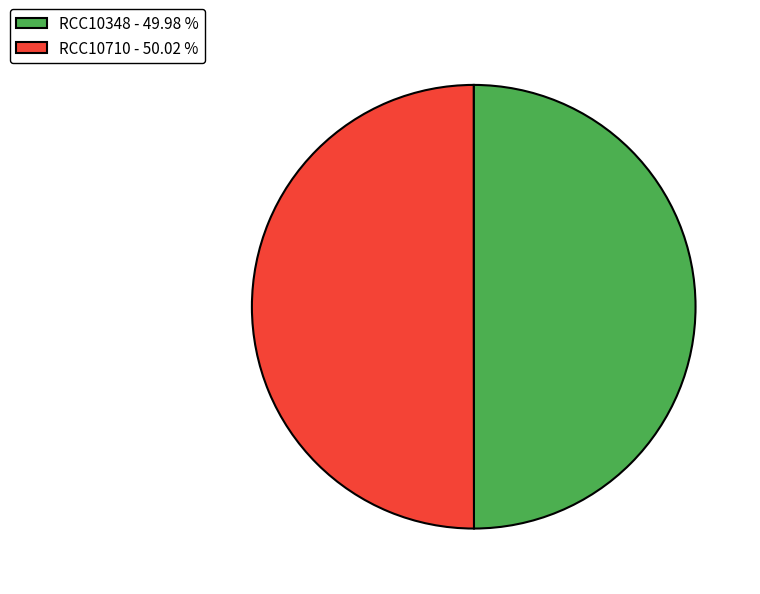

Approximately how many times larger is the value at RCC10348 - 49.98 % compared to RCC10710 - 50.02 %?

1.0